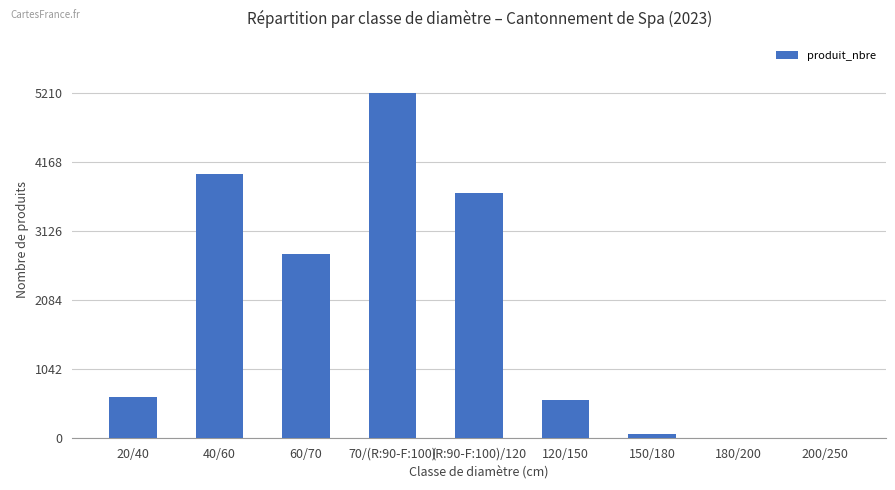

Which category has the highest value across all series?

70/(R:90-F:100)